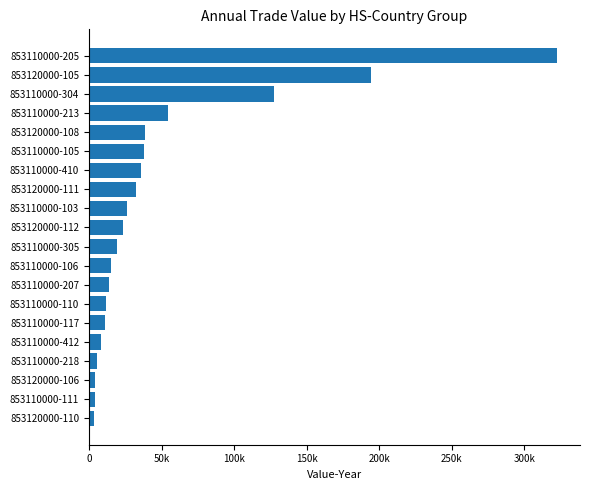

Does the chart contain any negative values?

No